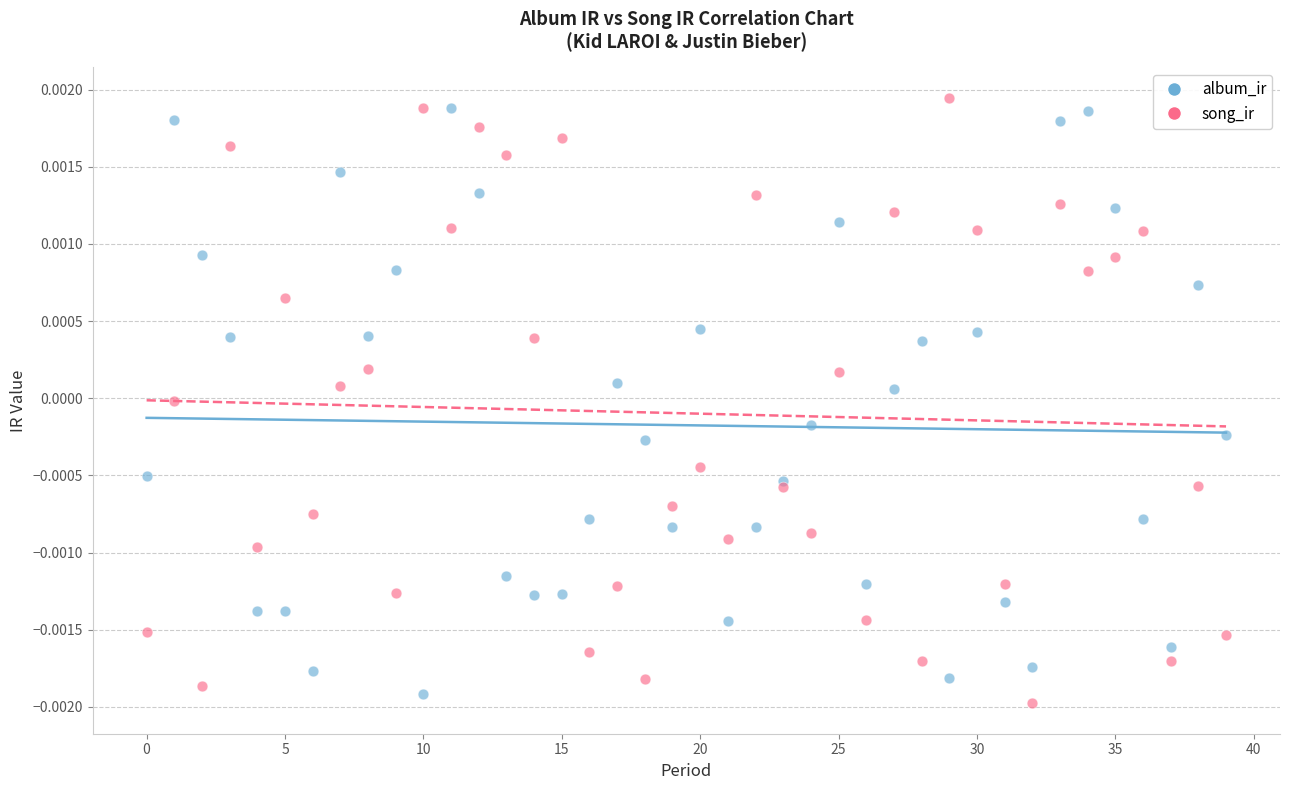

Which series reaches the minimum Y coordinate?

song_ir